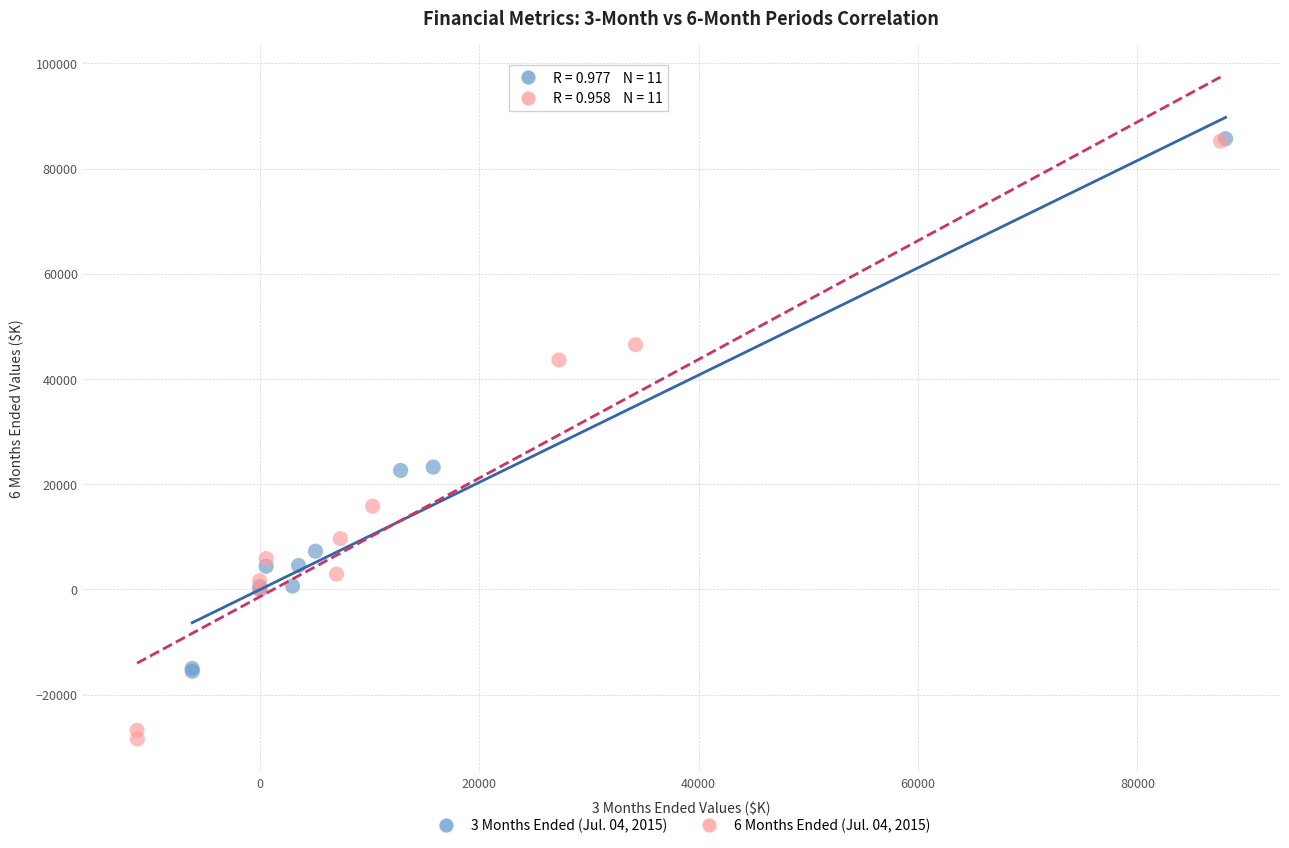

Which series has the largest Y range (max minus min)?

6 Months Ended (Jul. 04, 2015)